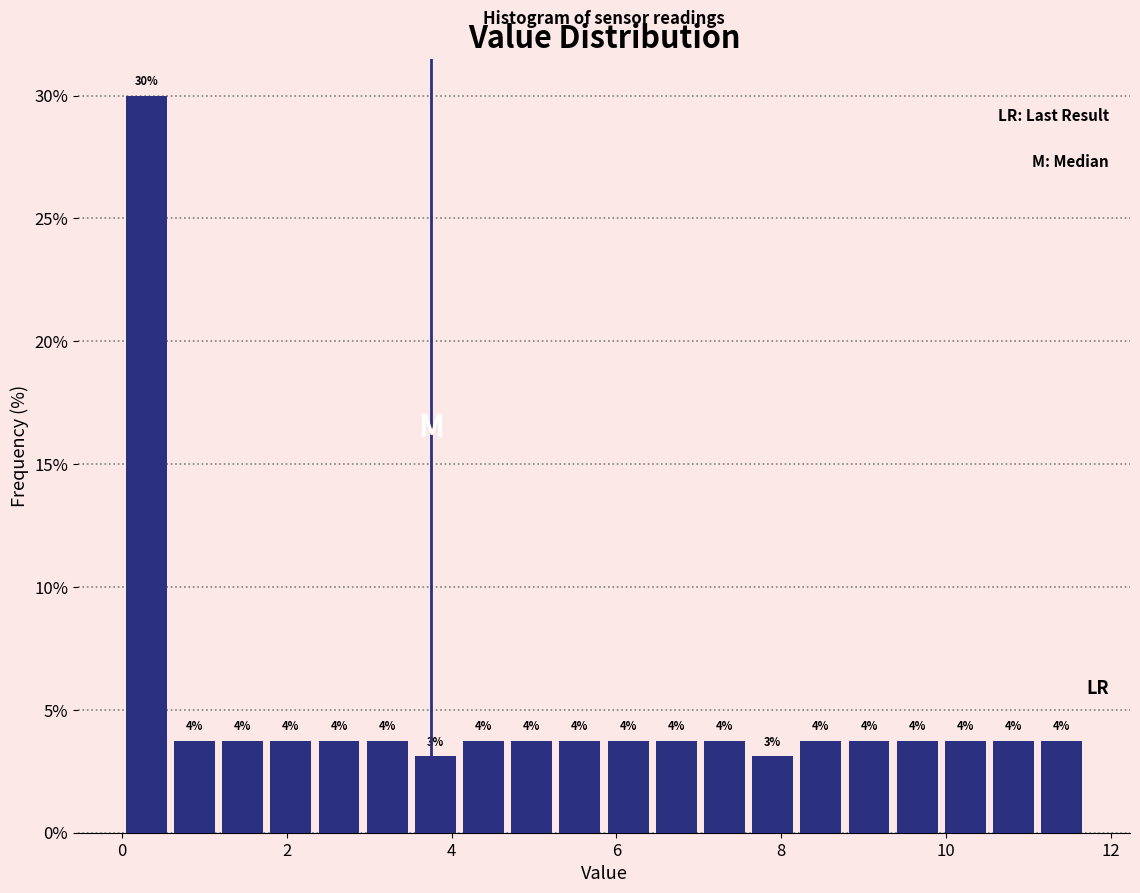

Around what value on the x-axis is the tallest bar? Give the approximate position of its centre, as read against the axis.

0.2